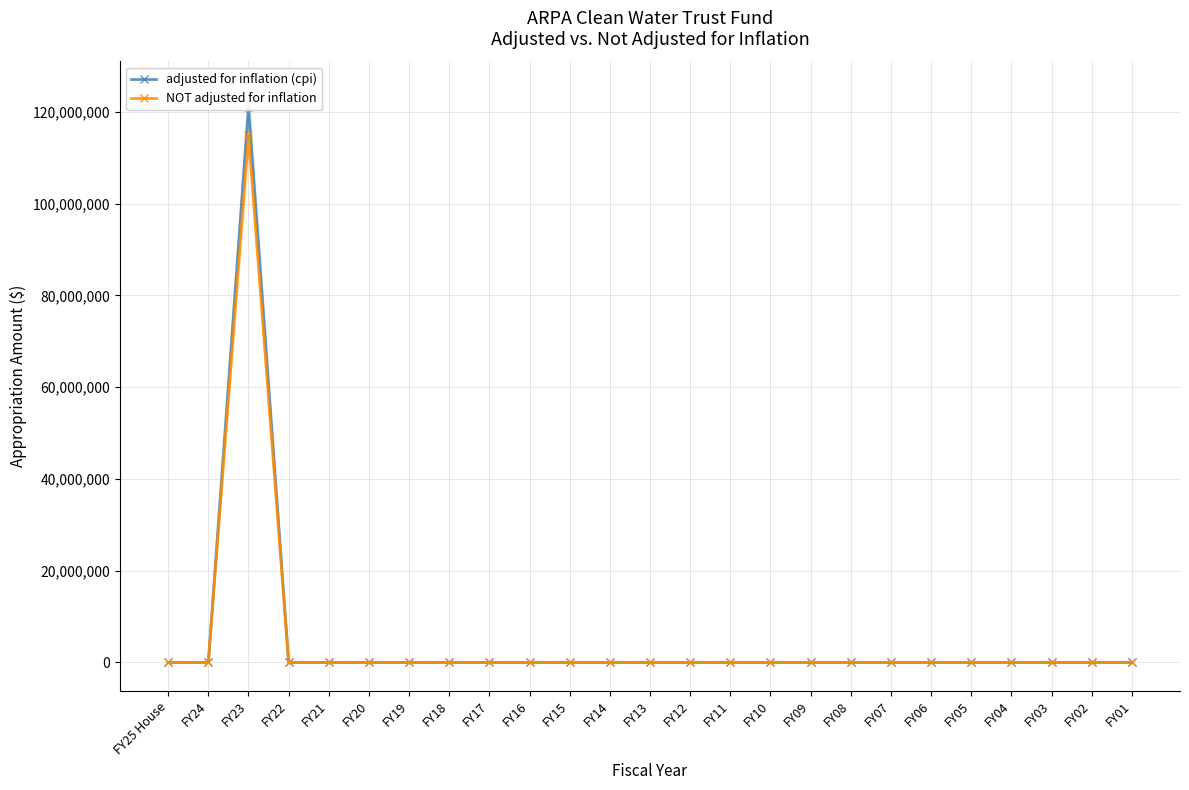

True or false: adjusted for inflation (cpi) and NOT adjusted for inflation cross at least once.

False